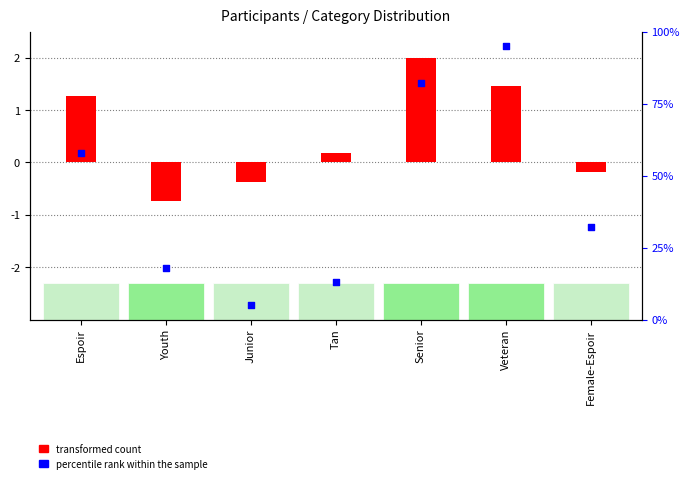

Which series has the largest Y range (max minus min)?

percentile rank within the sample